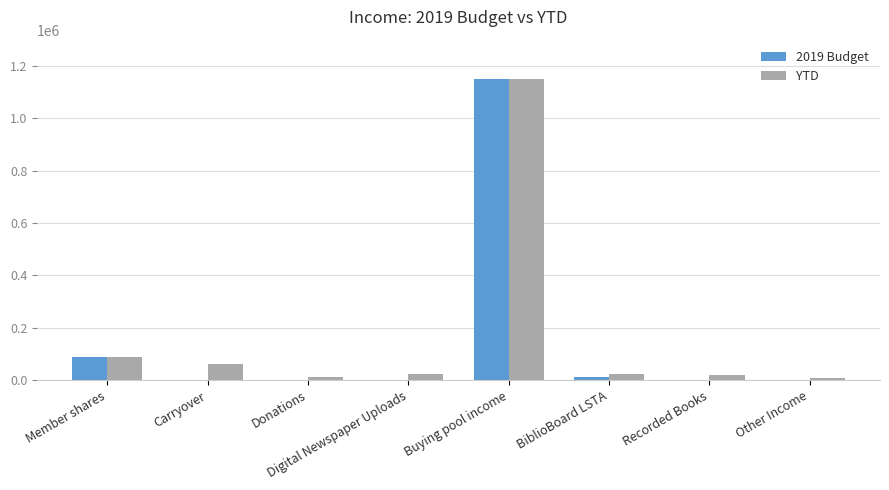

Which series has the largest total across all categories?

YTD